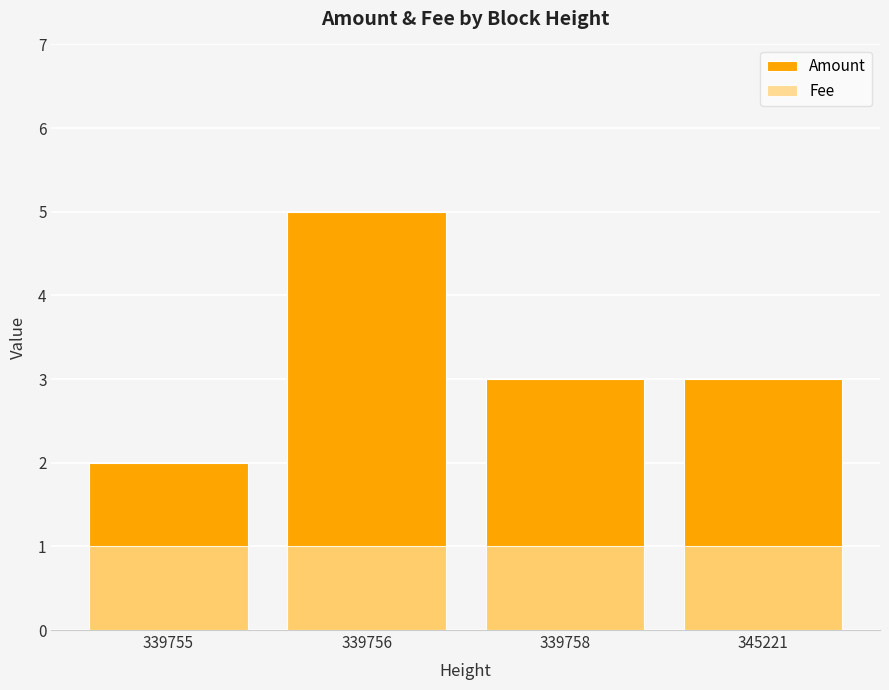

Rank the series at 339756 from highest to lowest value.

Amount, Fee